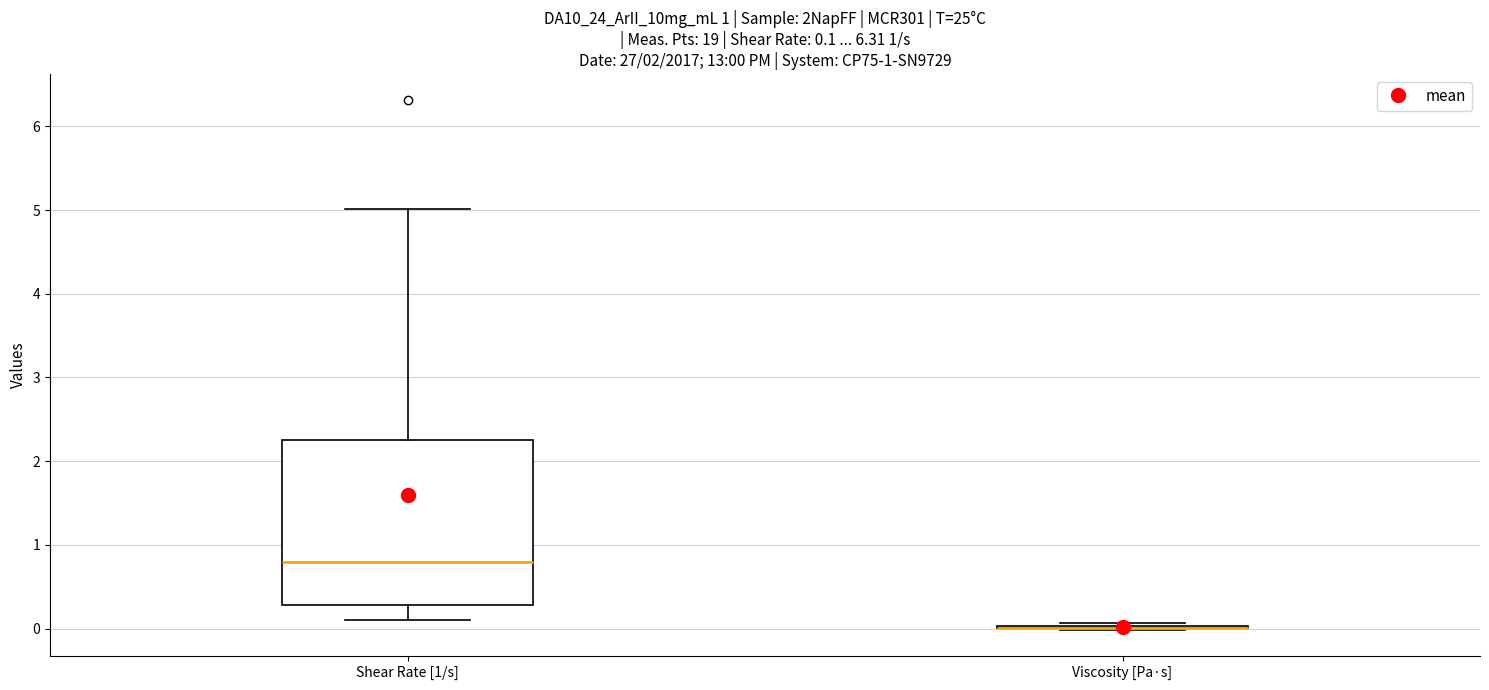

Which box is the tallest, from its lower edge to its upper edge?

Shear Rate [1/s]